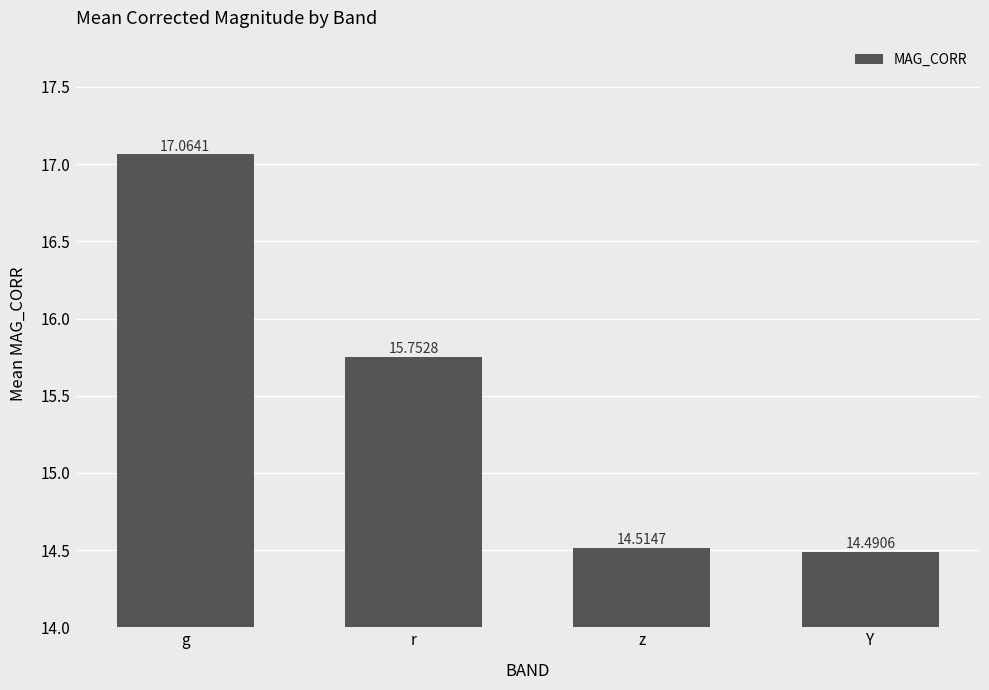

Rank the categories by value from lowest to highest.

Y, z, r, g